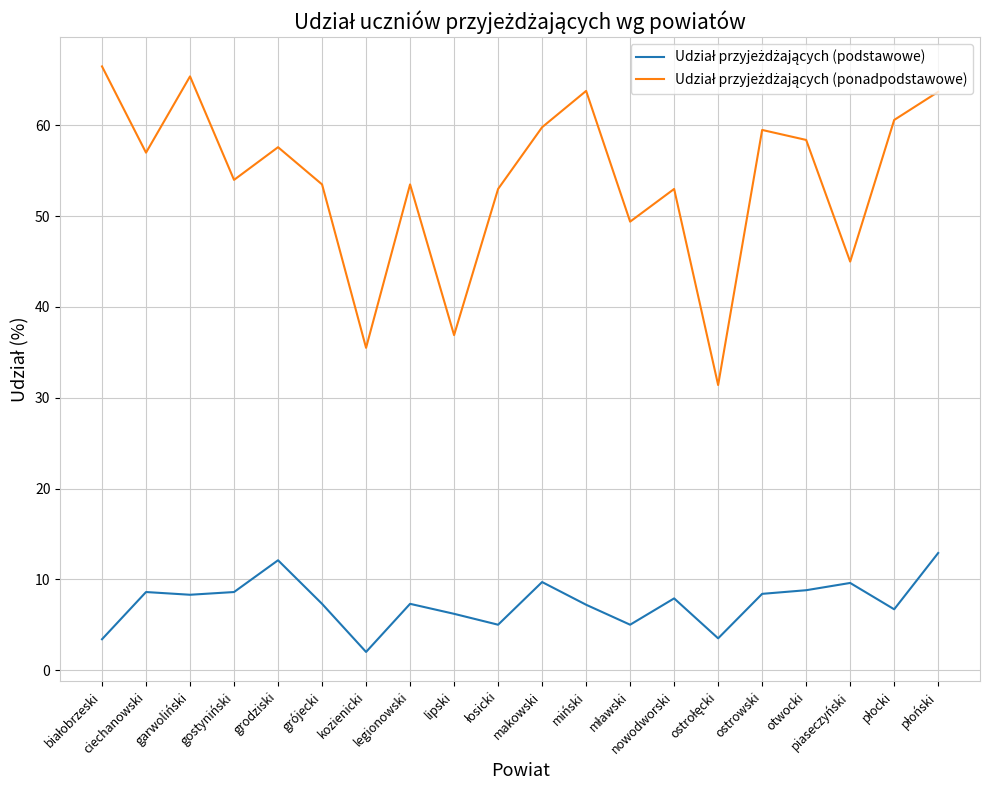

What is the spread (max minus min) of values at otwocki?

49.6